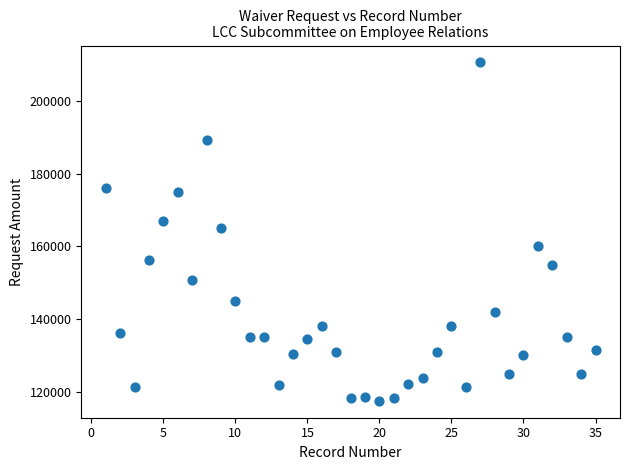

What is the range of X values (max minus min)?

34